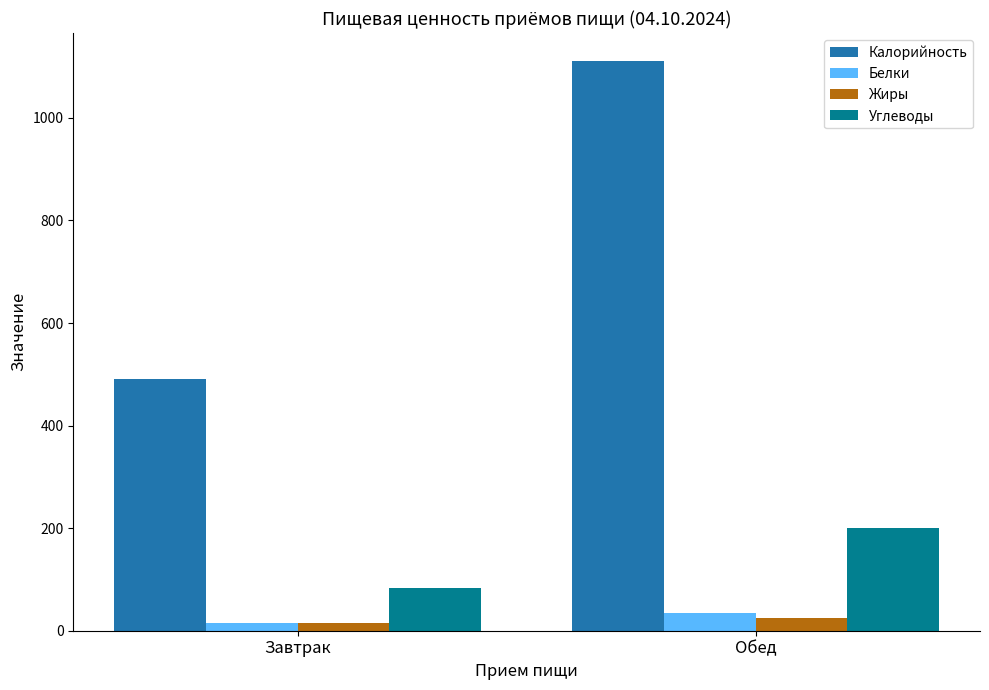

How many Жиры values are between 16 and 24?

2